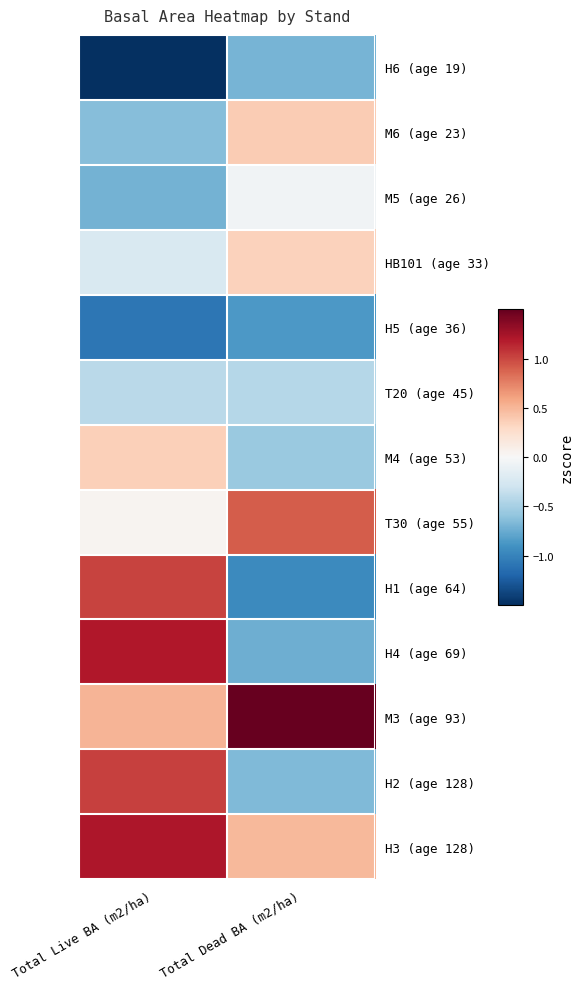

Reading right to left, extract all data points from this chart.

H6 (age 19): Total Dead BA (m2/ha)=-0.7	Total Live BA (m2/ha)=-2.3
M6 (age 23): Total Dead BA (m2/ha)=0.4	Total Live BA (m2/ha)=-0.6
M5 (age 26): Total Dead BA (m2/ha)=-0.1	Total Live BA (m2/ha)=-0.7
HB101 (age 33): Total Dead BA (m2/ha)=0.3	Total Live BA (m2/ha)=-0.2
H5 (age 36): Total Dead BA (m2/ha)=-0.9	Total Live BA (m2/ha)=-1.1
T20 (age 45): Total Dead BA (m2/ha)=-0.4	Total Live BA (m2/ha)=-0.4
M4 (age 53): Total Dead BA (m2/ha)=-0.6	Total Live BA (m2/ha)=0.4
T30 (age 55): Total Dead BA (m2/ha)=0.9	Total Live BA (m2/ha)=0.0
H1 (age 64): Total Dead BA (m2/ha)=-1.0	Total Live BA (m2/ha)=1.0
H4 (age 69): Total Dead BA (m2/ha)=-0.7	Total Live BA (m2/ha)=1.2
M3 (age 93): Total Dead BA (m2/ha)=2.8	Total Live BA (m2/ha)=0.5
H2 (age 128): Total Dead BA (m2/ha)=-0.7	Total Live BA (m2/ha)=1.0
H3 (age 128): Total Dead BA (m2/ha)=0.5	Total Live BA (m2/ha)=1.2